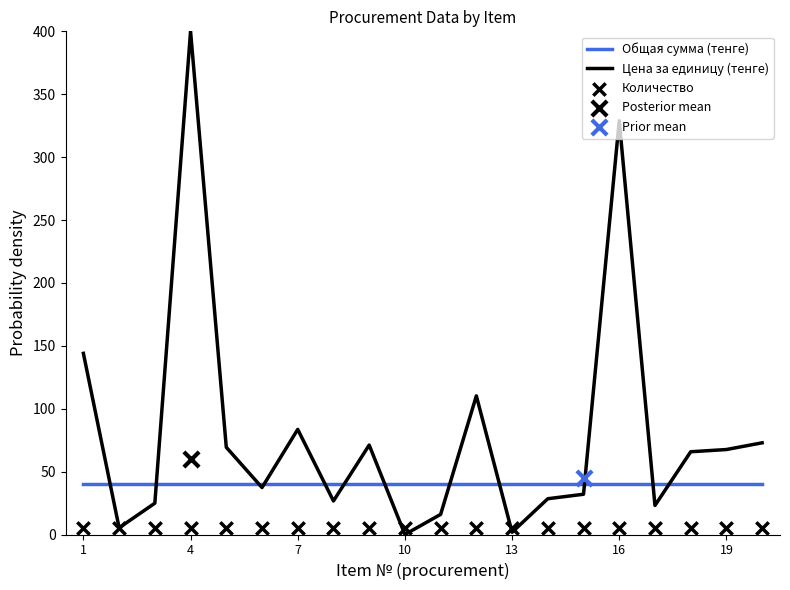

Which series contains the lowest Y value?

Цена за единицу (тенге)